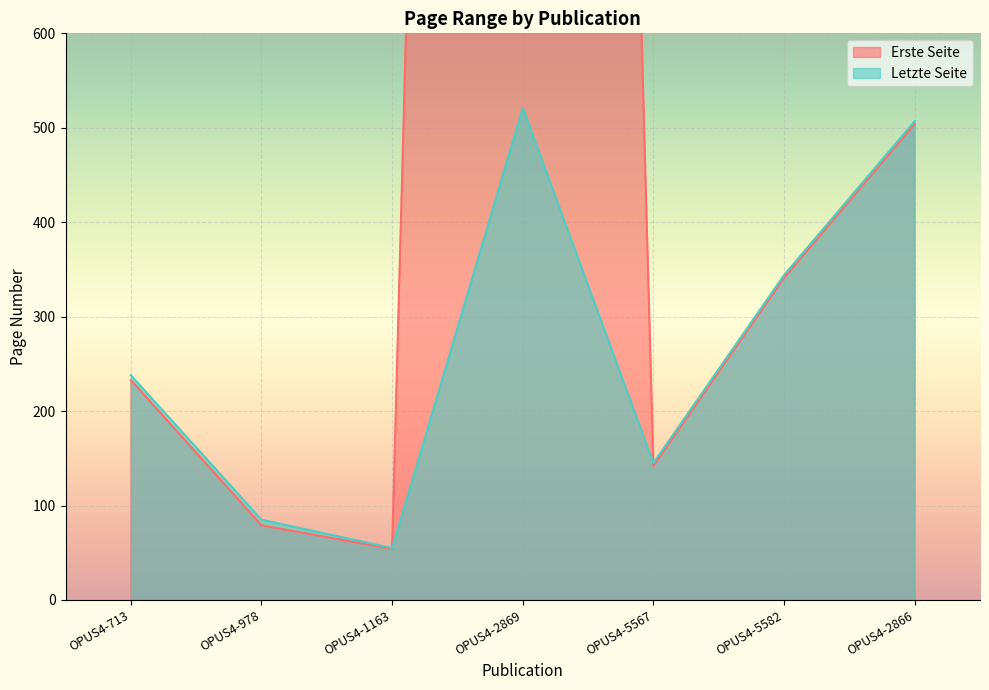

Read the Erste Seite value at OPUS4-1163.

54